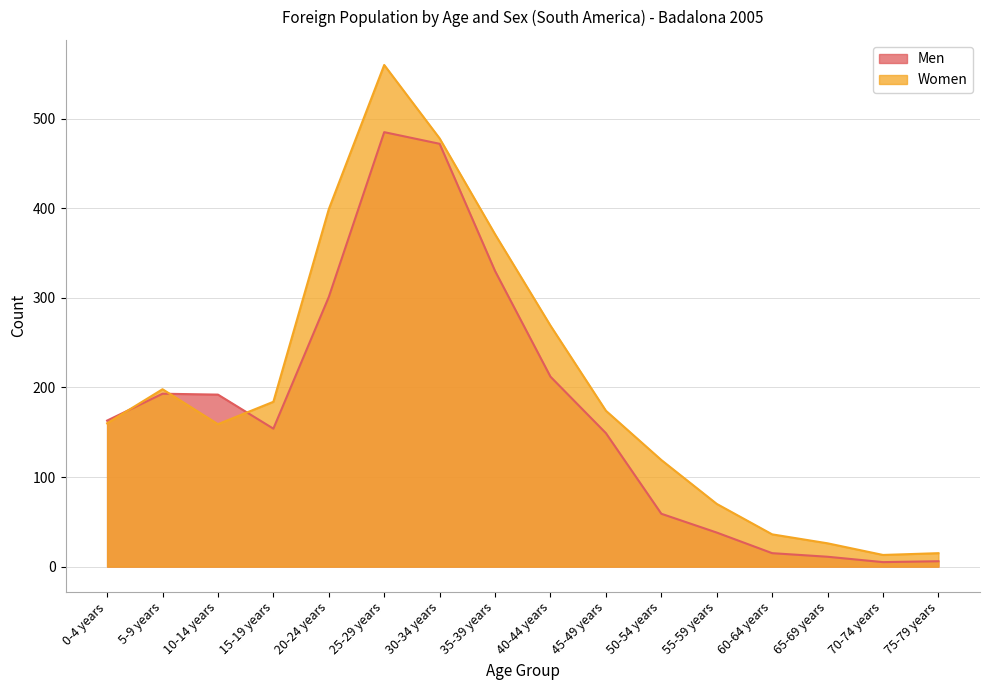

Rank the series by their maximum value, from lowest to highest.

Men, Women